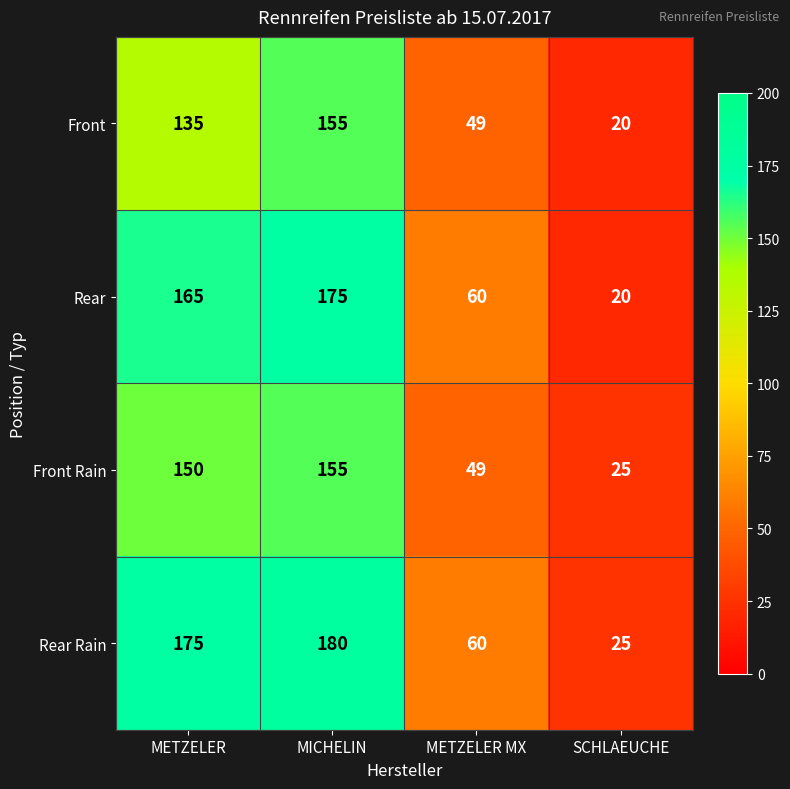

At which category is the sum across all series the highest?

MICHELIN